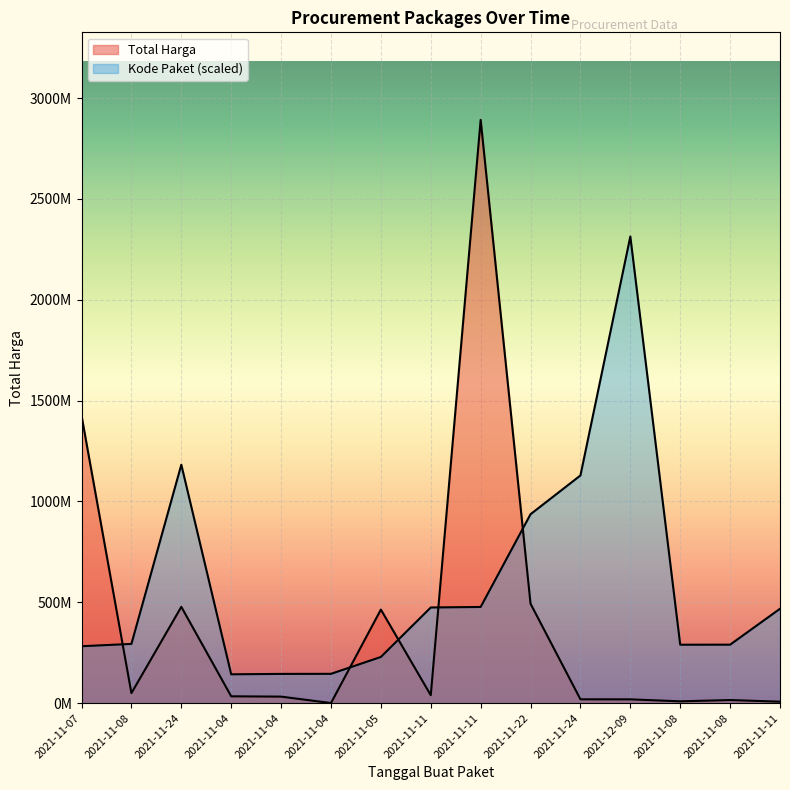

Reading left to right, extract all data points from this chart.

Total Harga: 2021-11-07=1425867900.0	2021-11-08=49730040.0	2021-11-24=477600000.0	2021-11-04=34000000.0	2021-11-04=32441200.0	2021-11-04=577875.0	2021-11-05=464002100.0	2021-11-11=39440000.0	2021-11-11=2892122000.0	2021-11-22=493000000.0	2021-11-24=19175000.0	2021-12-09=18900000.0	2021-11-08=9180000.0	2021-11-08=15513960.0	2021-11-11=7401240.0
Kode Paket: 2021-11-07=282306817.2	2021-11-08=293818585.4	2021-11-24=1182272019.9	2021-11-04=143141957.5	2021-11-04=145088553.8	2021-11-04=145457735.9	2021-11-05=229094256.0	2021-11-11=474415742.0	2021-11-11=477000016.5	2021-11-22=936816285.8	2021-11-24=1129009115.7	2021-12-09=2313697600.0	2021-11-08=289841487.6	2021-11-08=290026078.7	2021-11-11=468038960.8